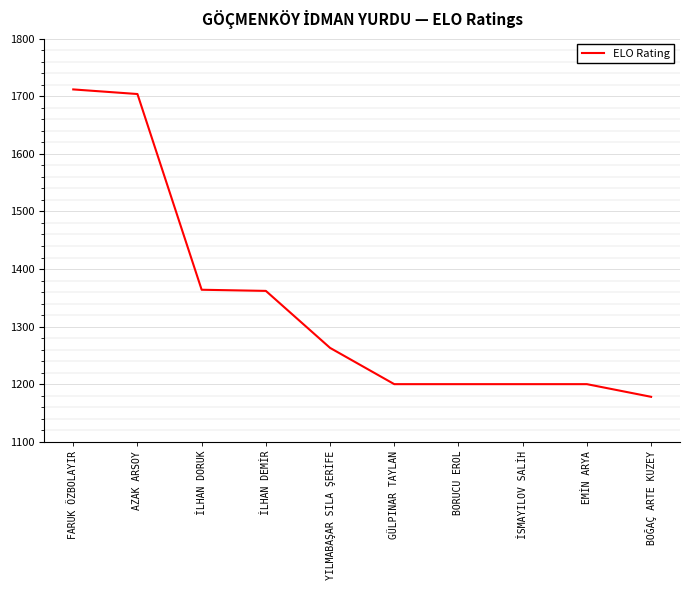

Which category has the lowest value across all series?

BOĞAÇ ARTE KUZEY